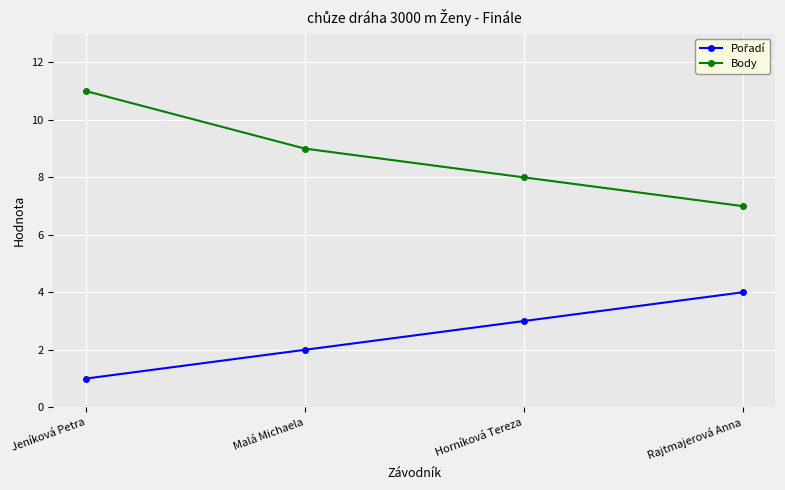

What is the difference between the highest and lowest values at Jeníková Petra?

10